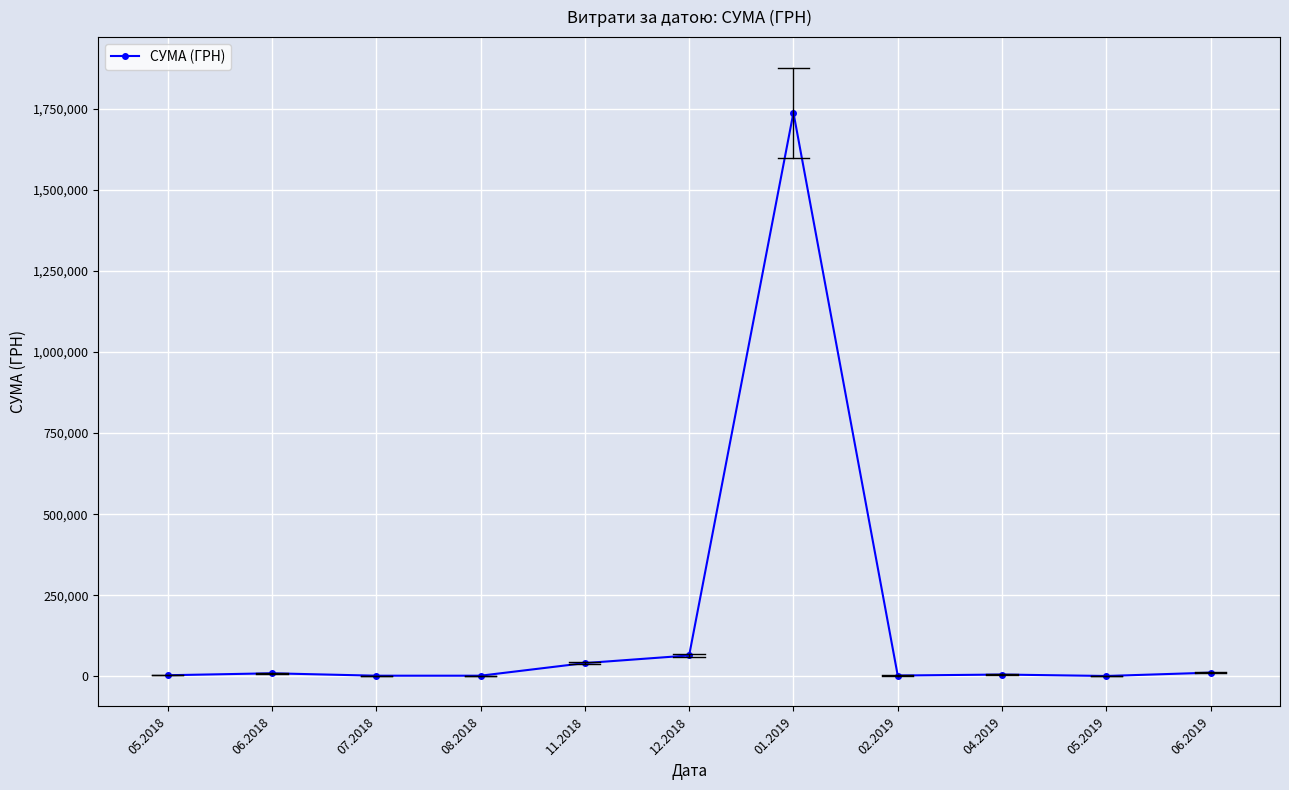

At which category does the chart reach its peak across all series?

01.2019